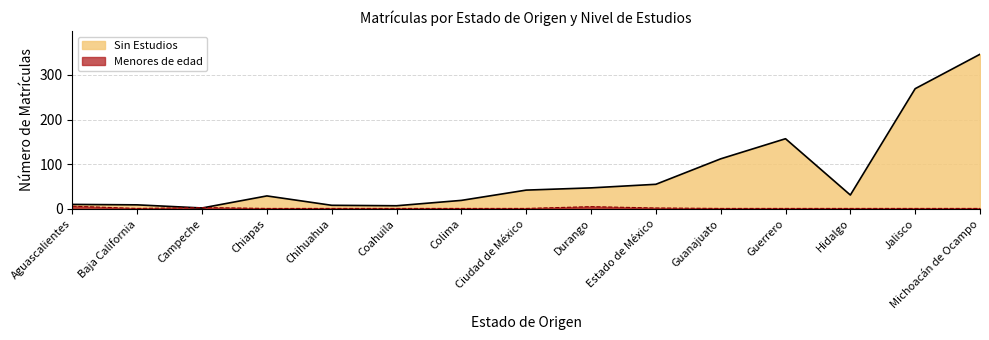

Which series has the largest range (max minus min)?

Sin Estudios